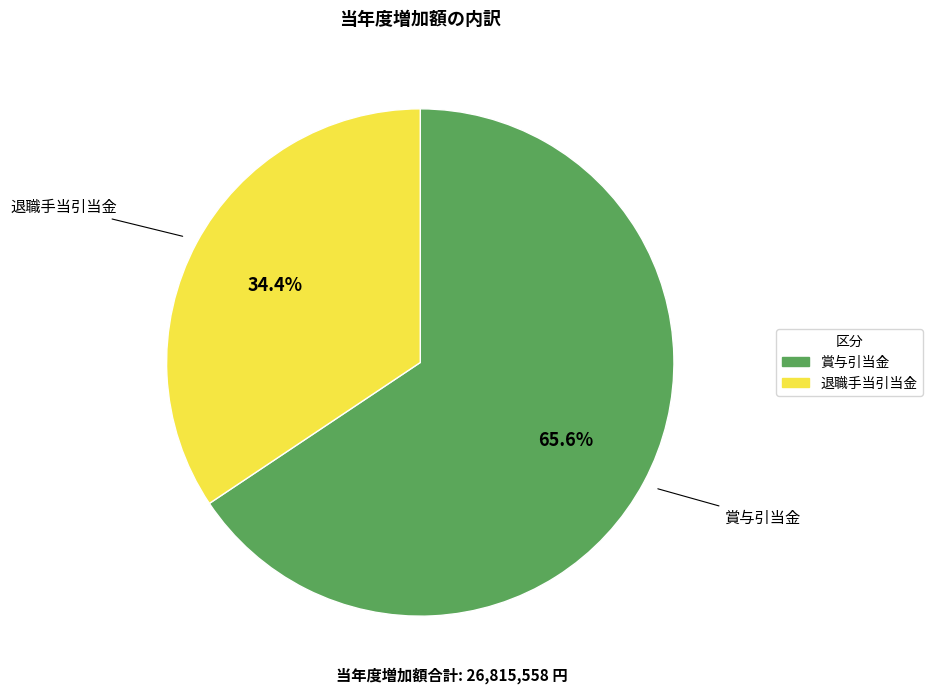

Which category has the biggest portion of the pie?

賞与引当金